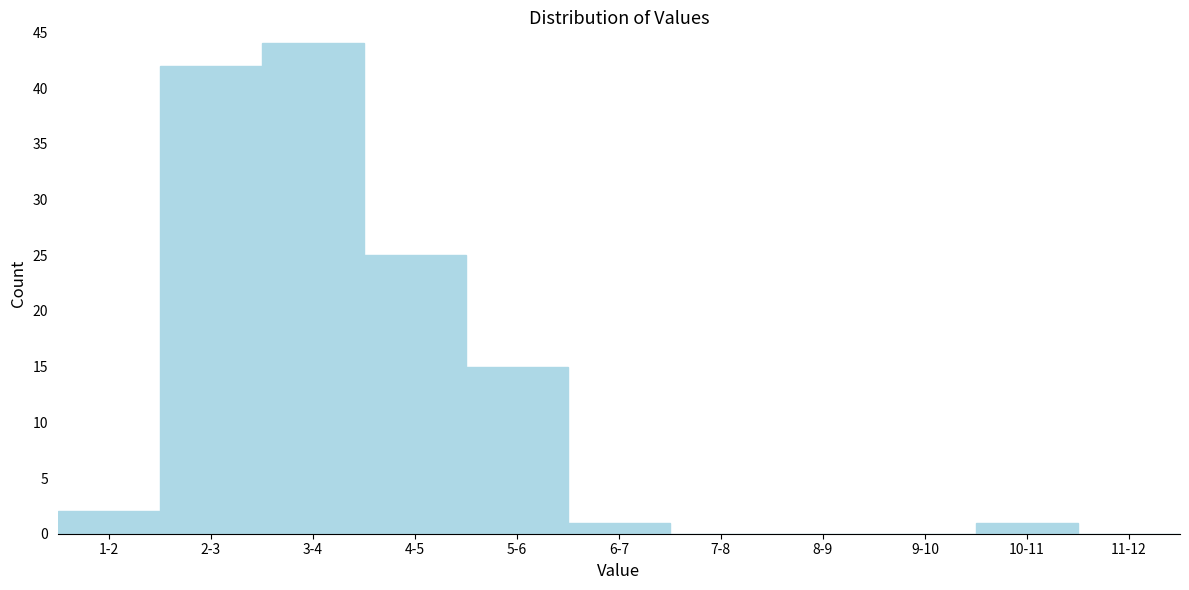

Reading right to left, what are all the values shown in this chart?

11-12=0	10-11=1	9-10=0	8-9=0	7-8=0	6-7=1	5-6=15	4-5=25	3-4=44	2-3=42	1-2=2